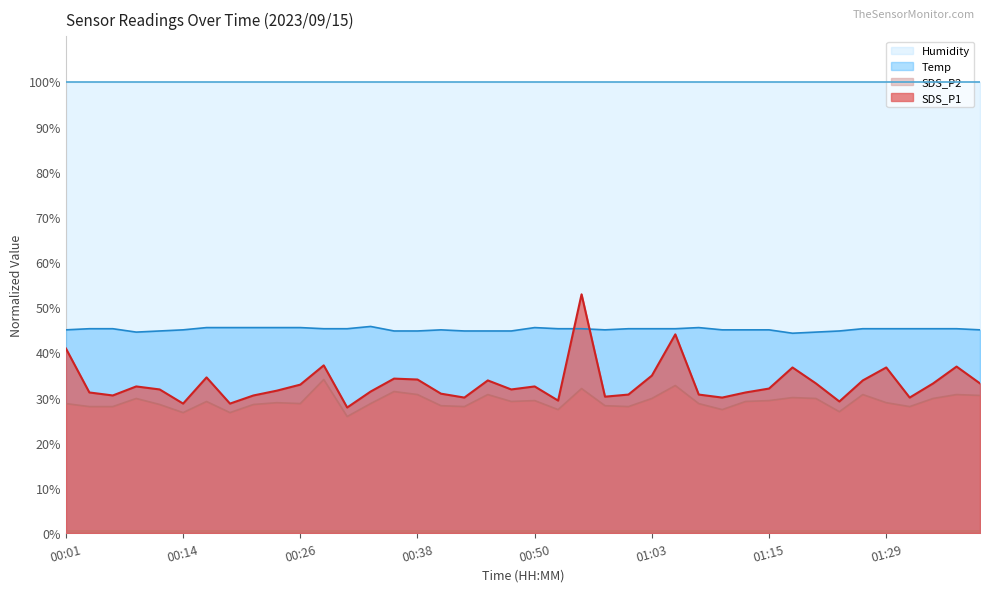

Where is SDS_P1 nearest to the value 40?

00:01